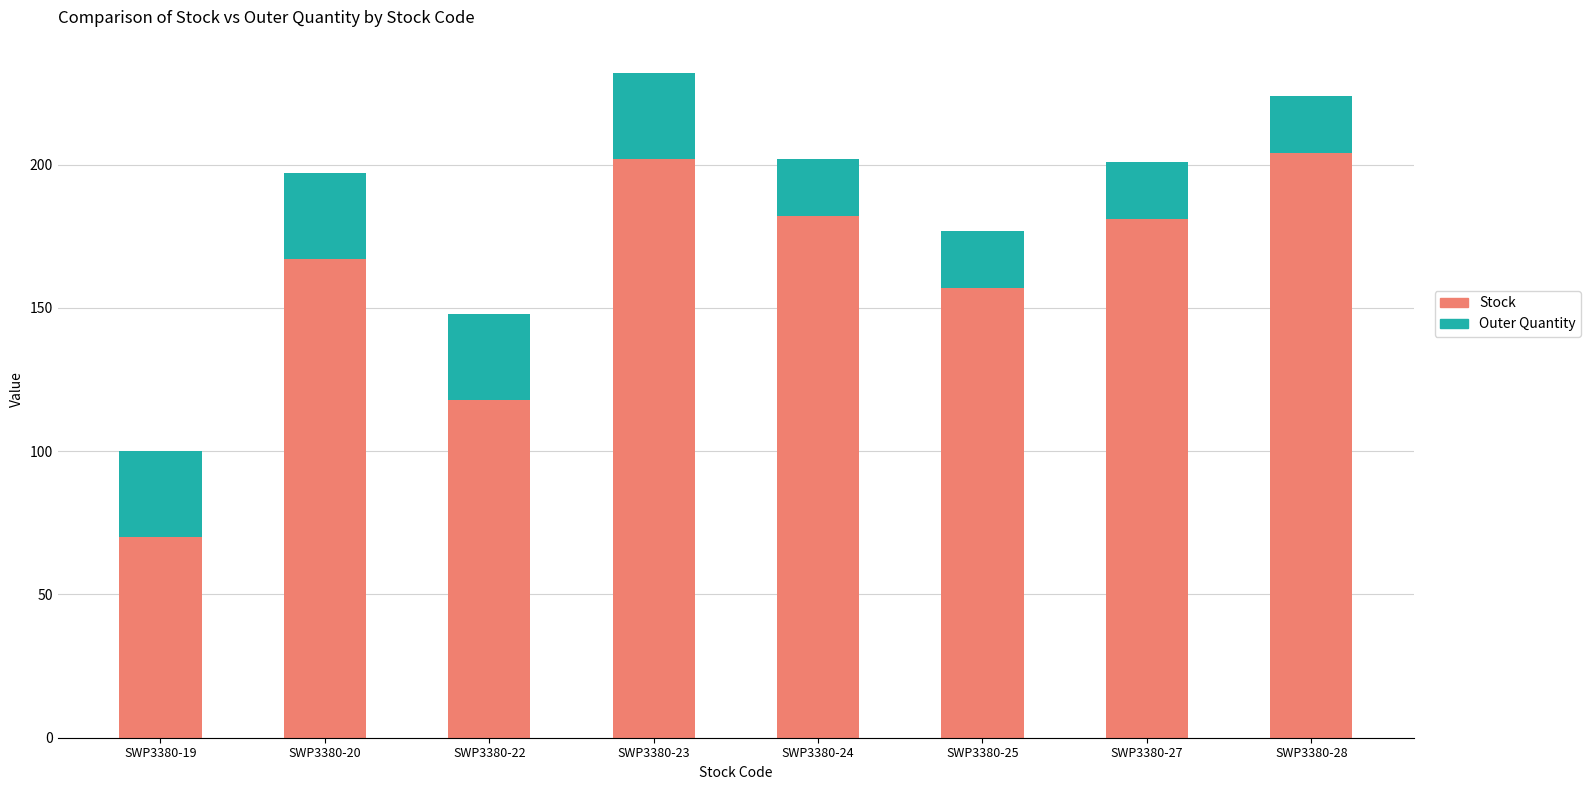

How many bars are there in total?

8